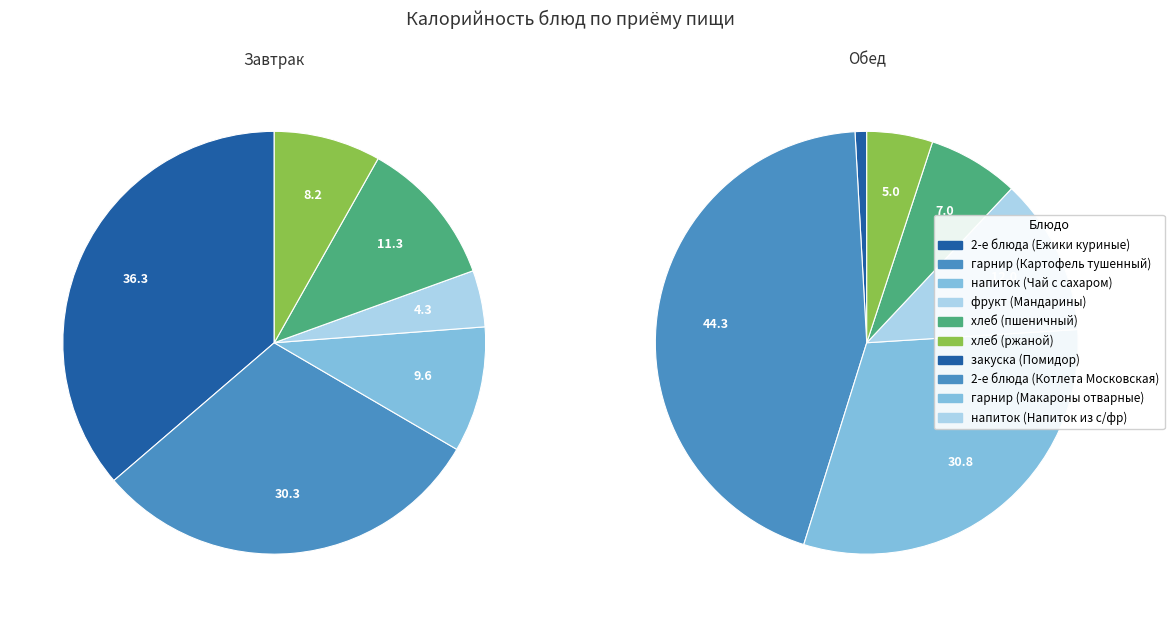

True or false: 3 accounts for 12% of the total.

True